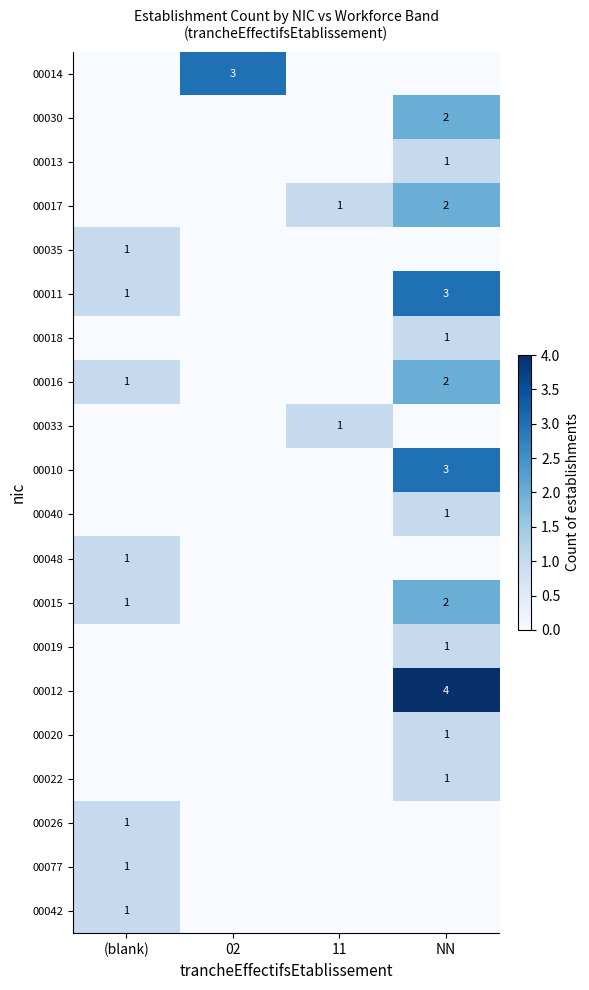

True or false: 00022 has a value of 2 at NN.

False